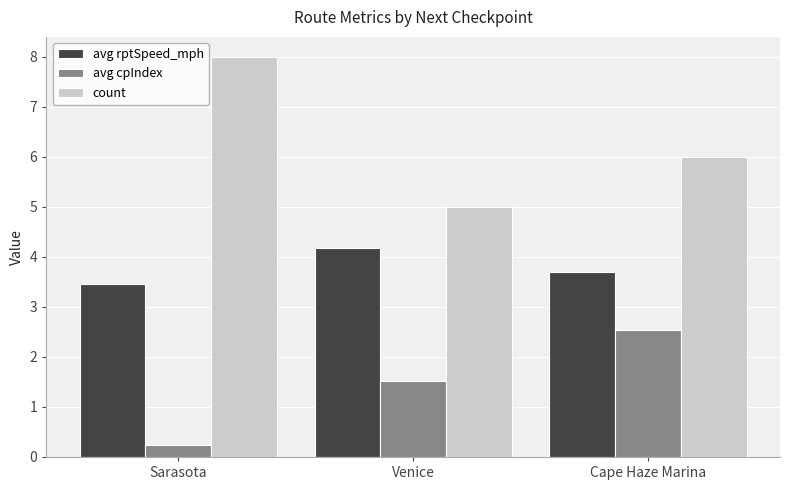

Where is count nearest to the value 6?

Cape Haze Marina